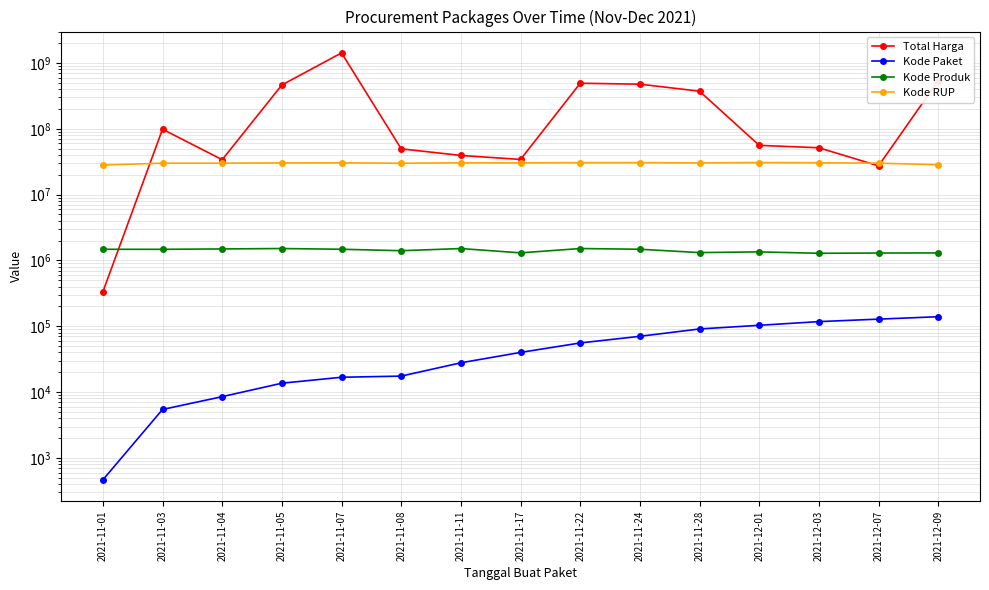

Read the Kode Produk value at 2021-12-07.

1297110